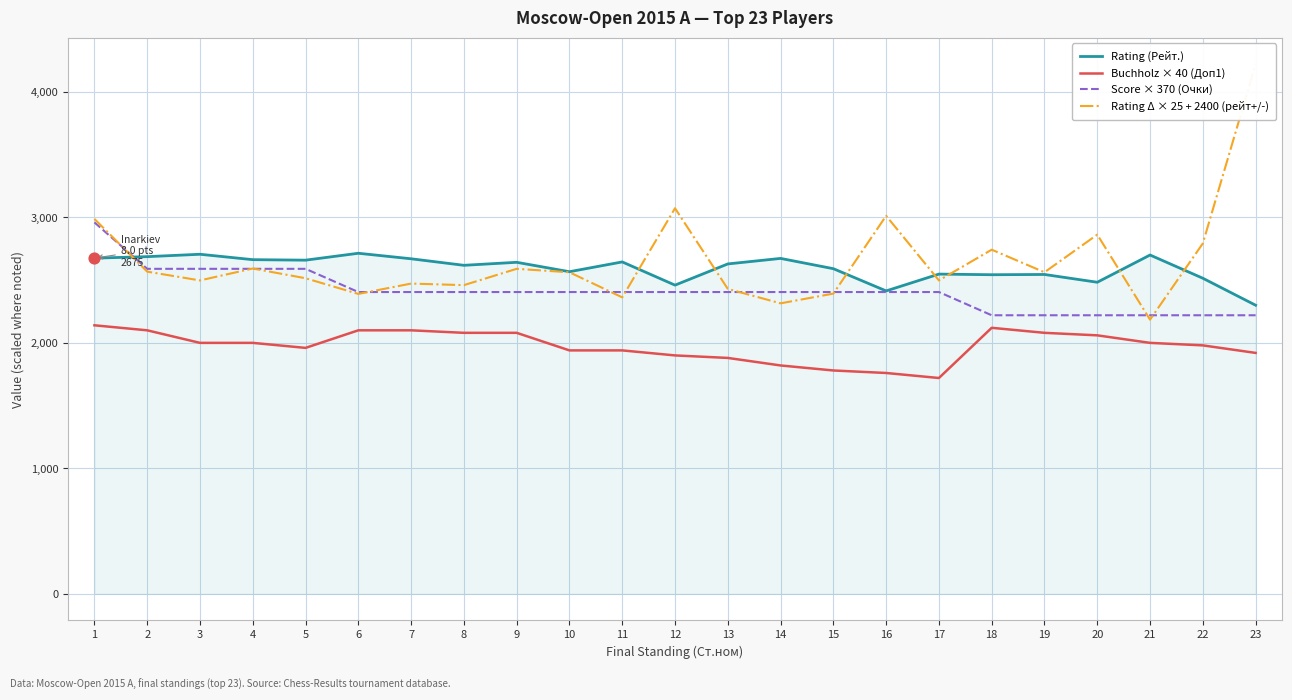

What is the total value across all series at 15?

9168.5